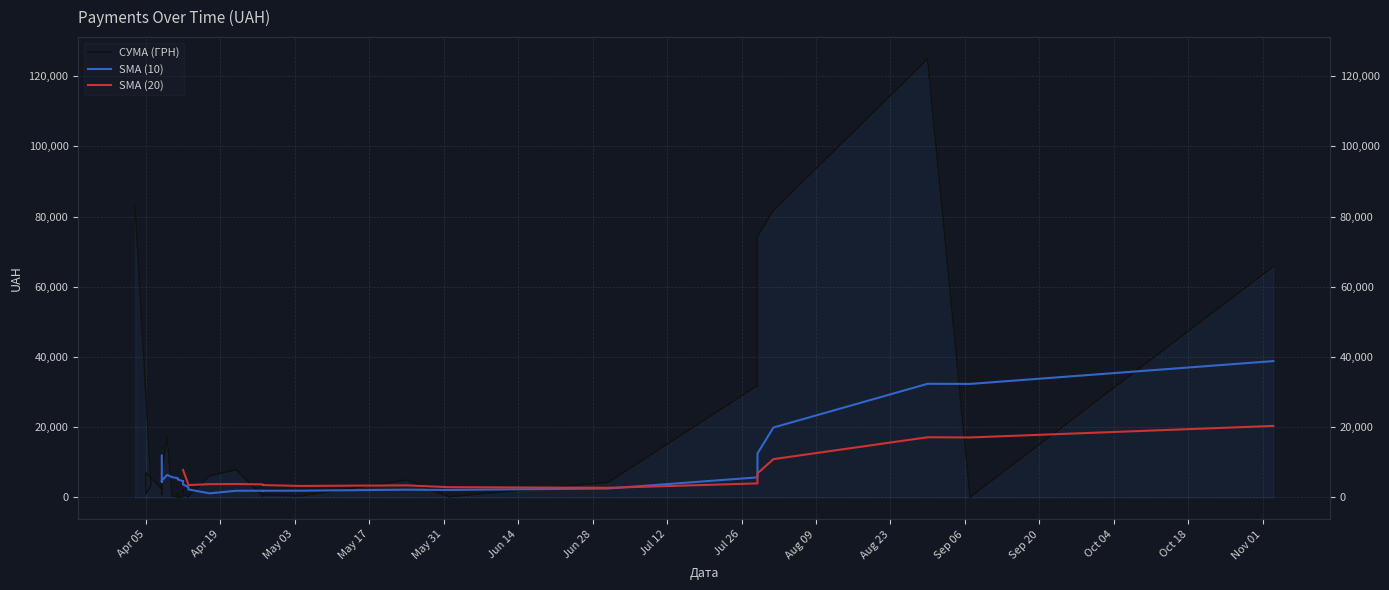

True or false: the data has more than 1 interior local peaks.

True